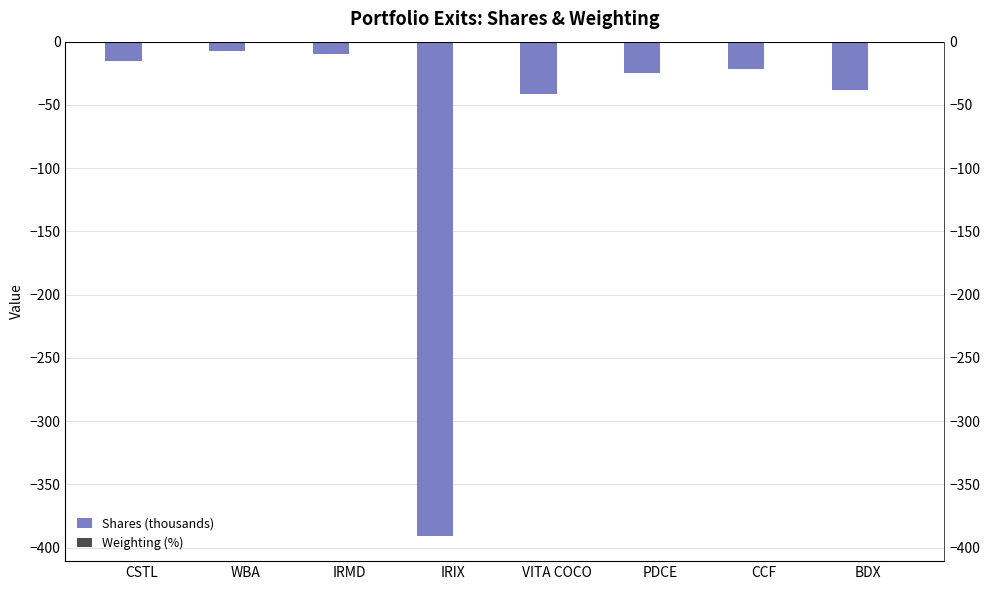

What is the difference between the Weighting (%) values at VITA COCO and PDCE?

0.1